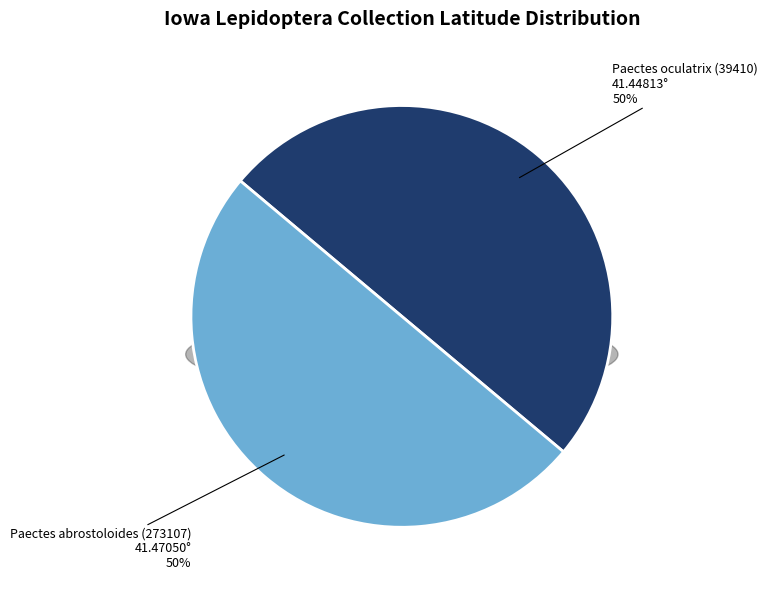

Is it true that Paectes abrostoloides (273107) is 56% of the pie?

False